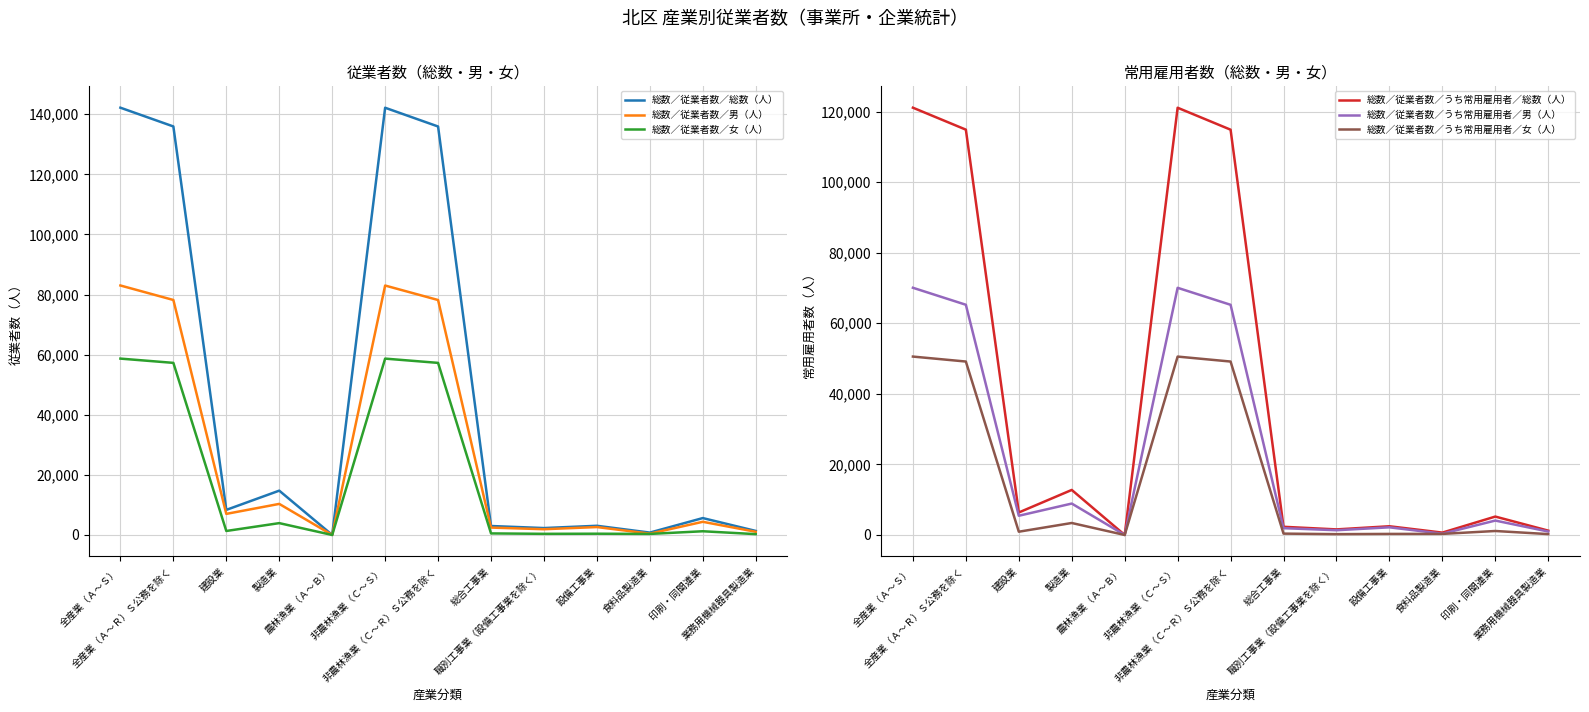

In 総数／従業者数／総数（人）, how many points are higher than both neighbors (excluding endpoints)?

4